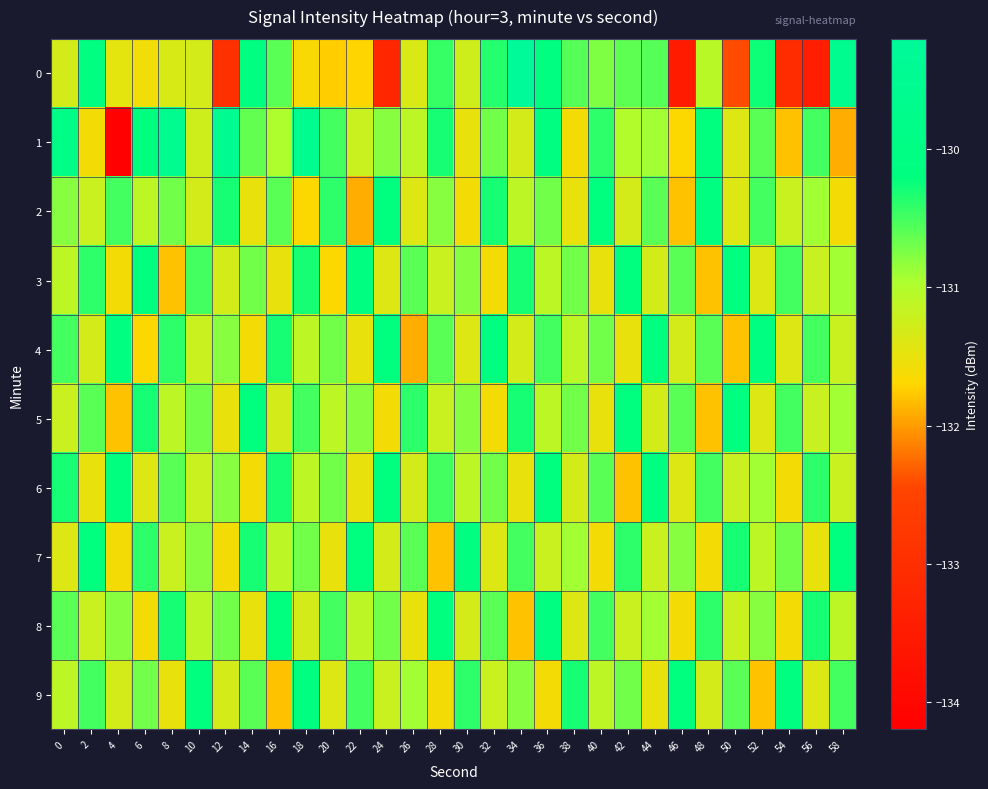

Which label corresponds to the smallest value in the chart?

4